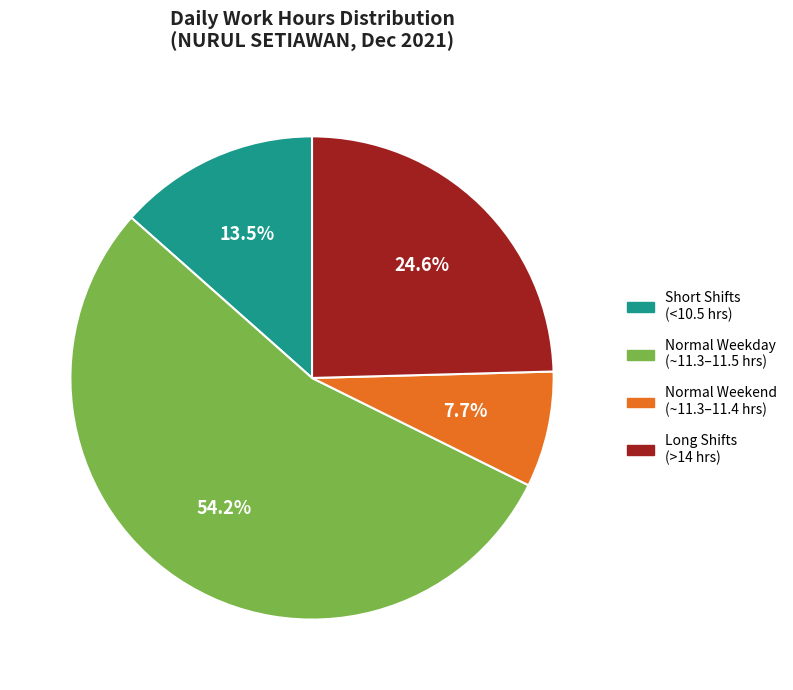

Which category has the smallest portion of the pie?

Normal Weekend (~11.3–11.4 hrs)